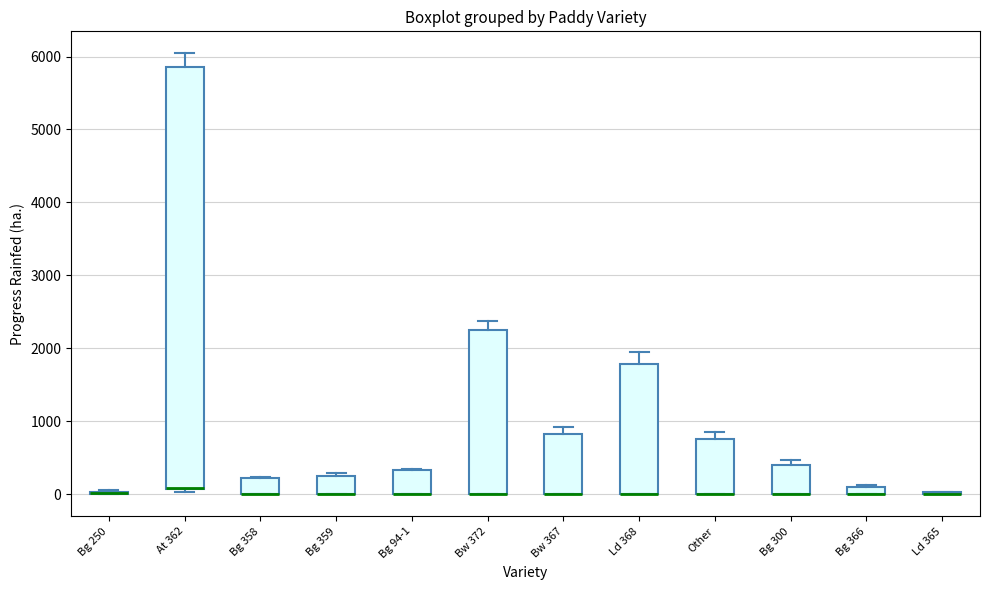

Where is the lower edge of the box for Bg 366 on the y-axis? The values are not printed on the chart, so give them approximately, as read against the axis.

0